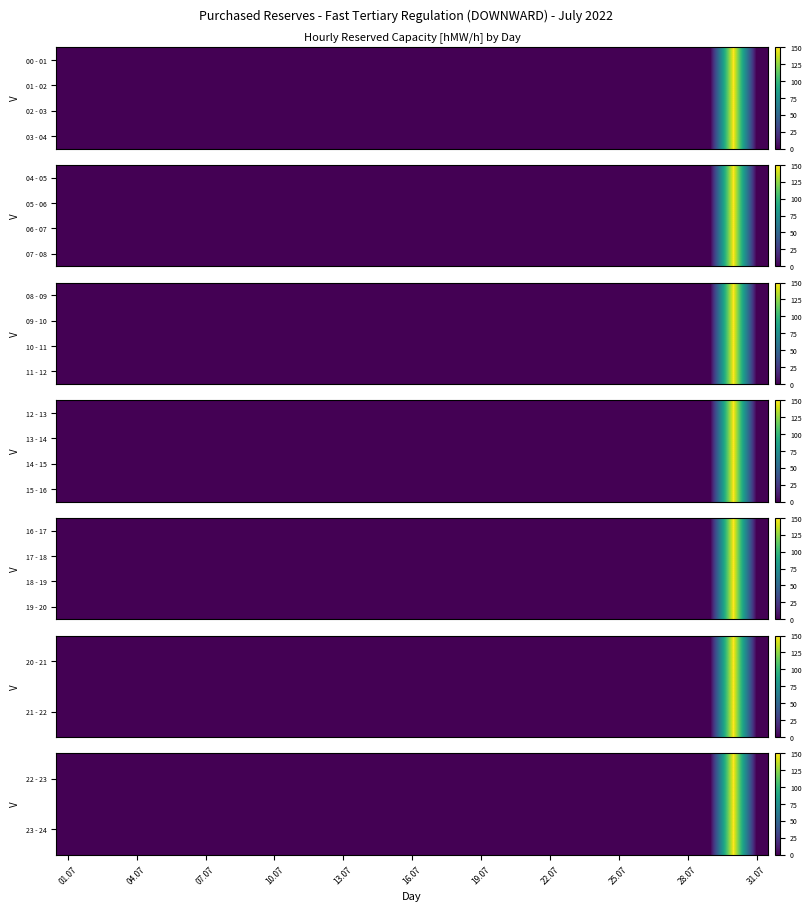

At which category is the sum across all series the highest?

29